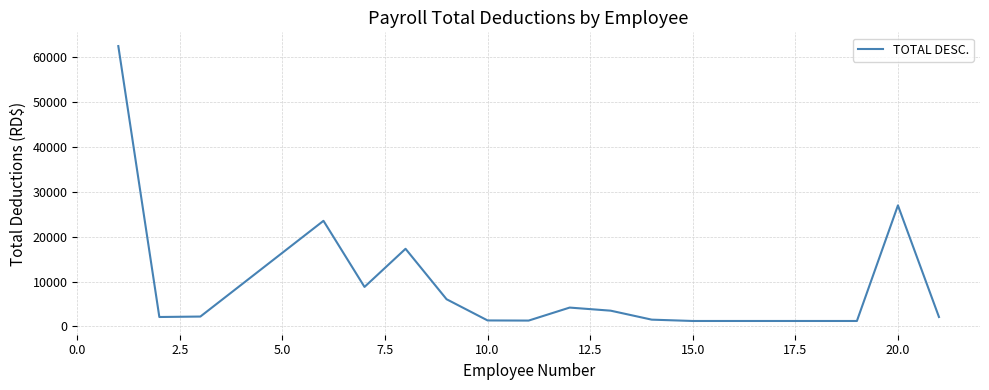

Is this an area chart (filled region under the line)?

No